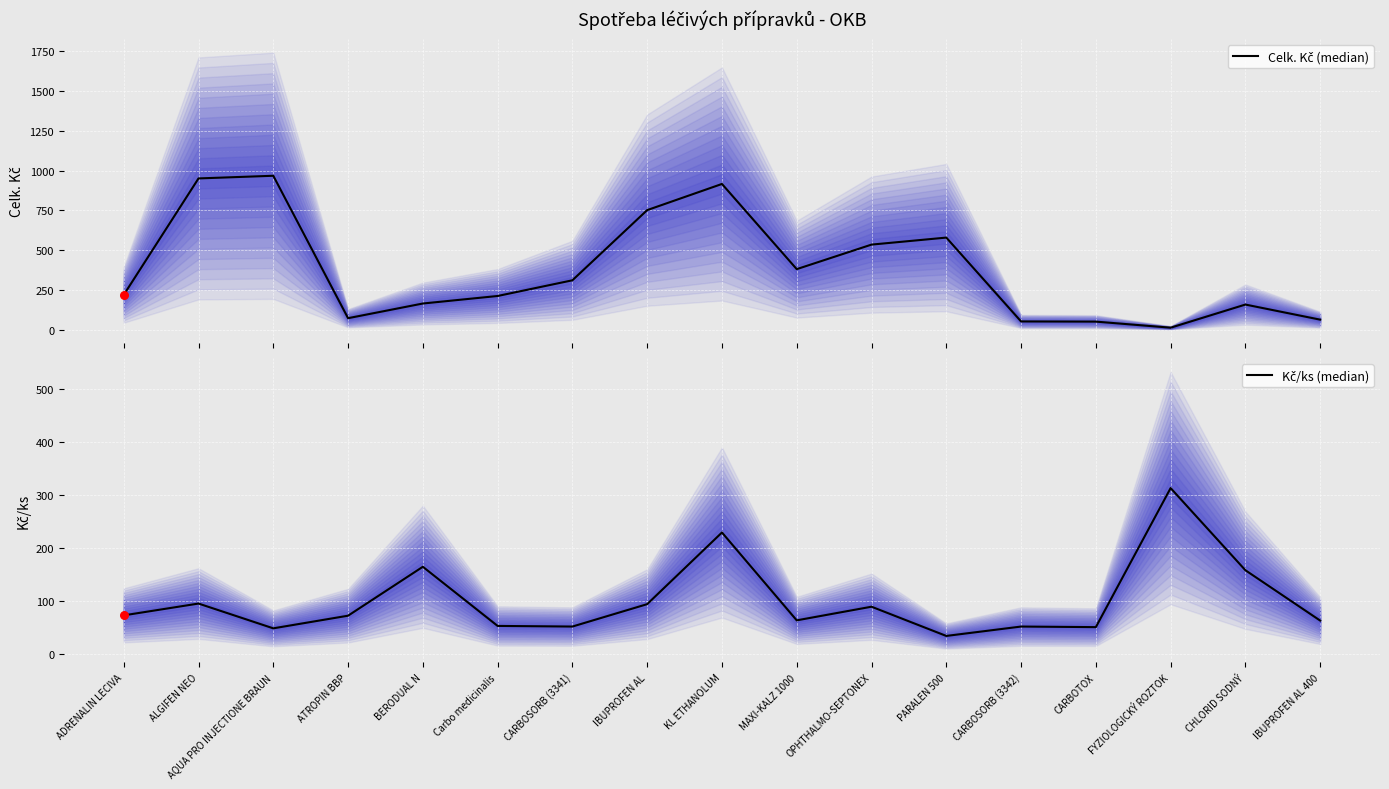

What is the total value across all series at FYZIOLOGICKÝ ROZTOK?

325.3